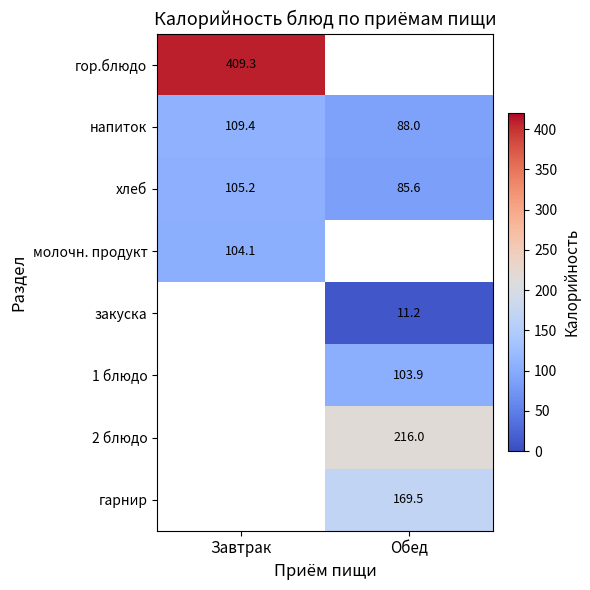

The напиток series shows 88.0 at Обед. True or false?

True